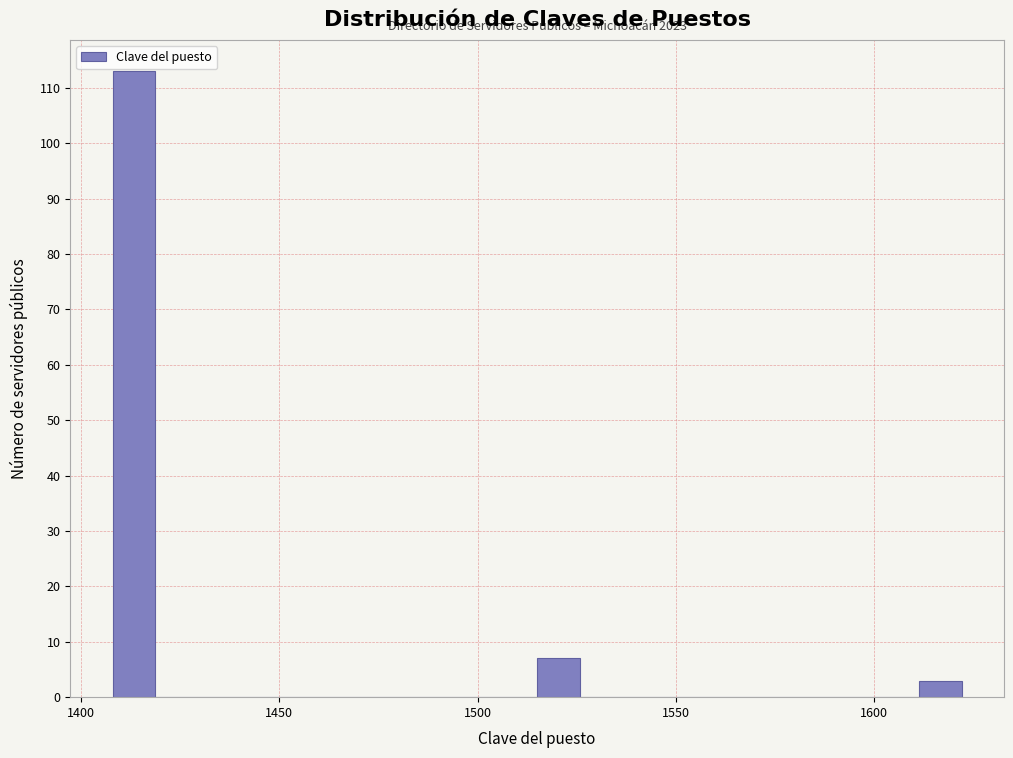

Around what value on the x-axis is the tallest bar? Give the approximate position of its centre, as read against the axis.

1415